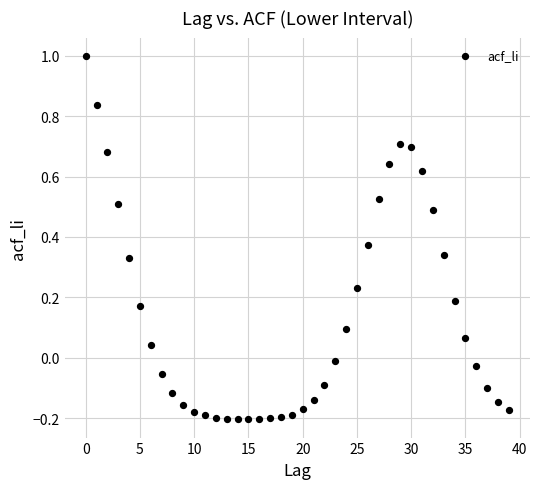

What is the range of Y values (max minus min)?

1.2